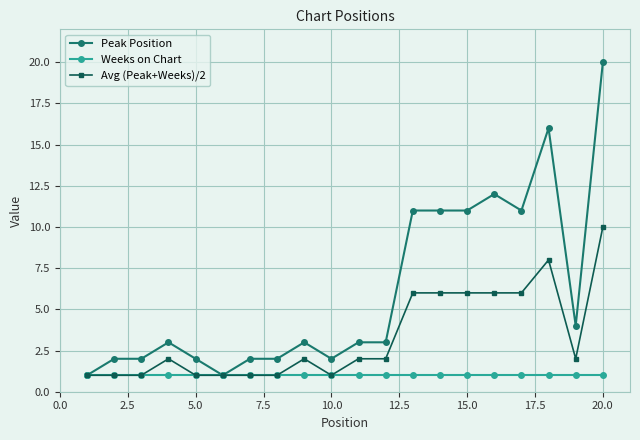

List the series in order of their peak value, highest first.

Peak Position, Avg (Peak+Weeks)/2, Weeks on Chart